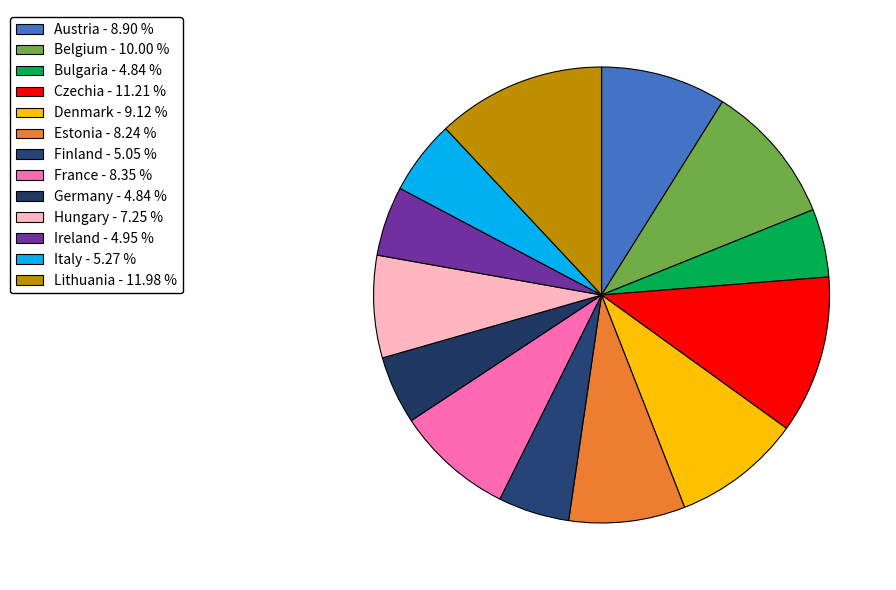

How many segments does this pie chart have?

13